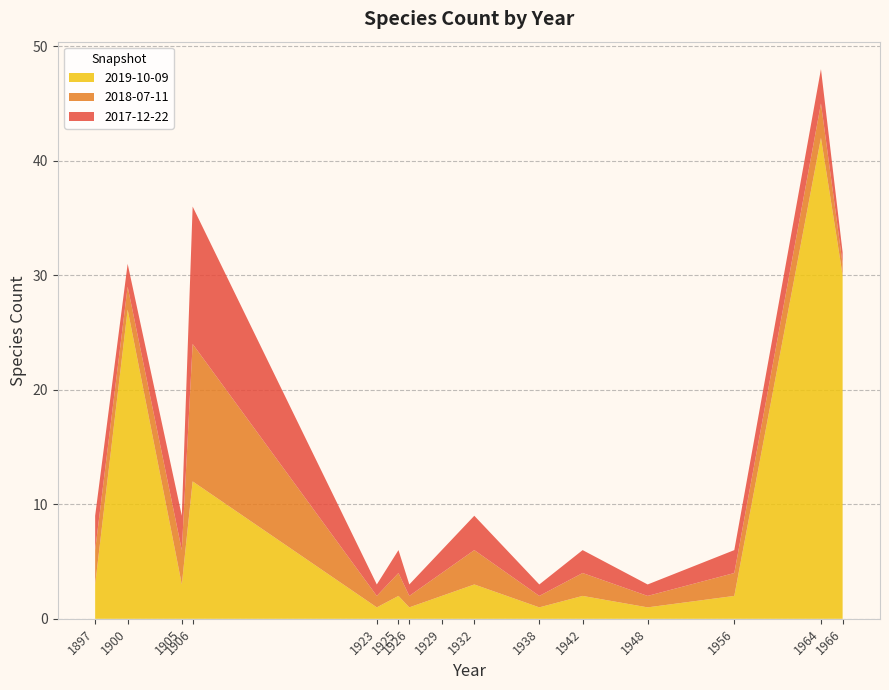

Reading right to left, extract all data points from this chart.

2017-12-22: 1966=1	1964=3	1956=2	1948=1	1942=2	1938=1	1932=3	1929=2	1926=1	1925=2	1923=1	1906=12	1905=3	1900=2	1897=3
2018-07-11: 1966=1	1964=3	1956=2	1948=1	1942=2	1938=1	1932=3	1929=2	1926=1	1925=2	1923=1	1906=12	1905=3	1900=2	1897=3
2019-10-09: 1966=30	1964=42	1956=2	1948=1	1942=2	1938=1	1932=3	1929=2	1926=1	1925=2	1923=1	1906=12	1905=3	1900=27	1897=3